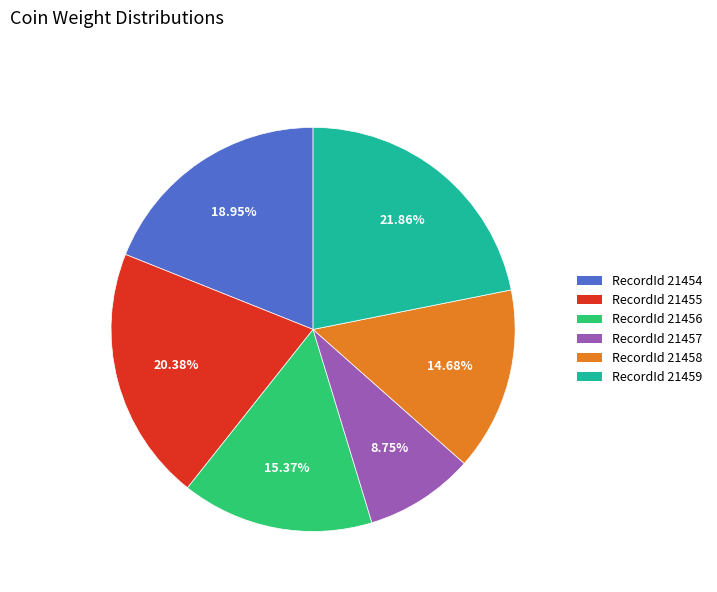

Does any single category account for the majority?

No